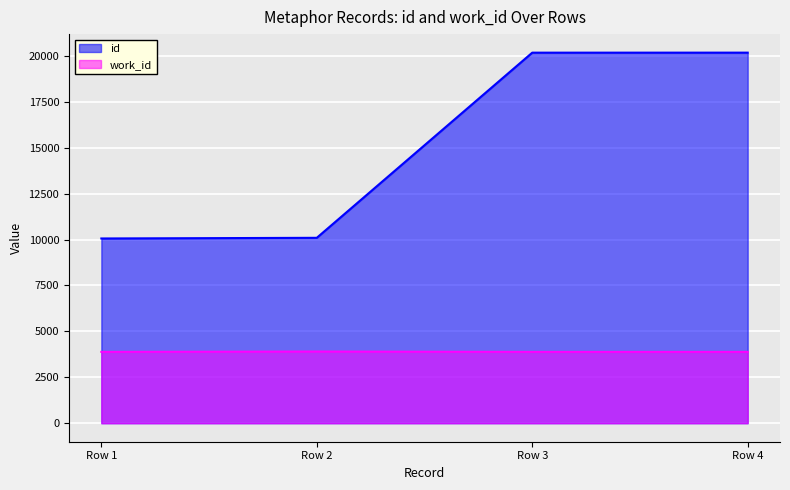

True or false: work_id and id intersect in this chart.

False